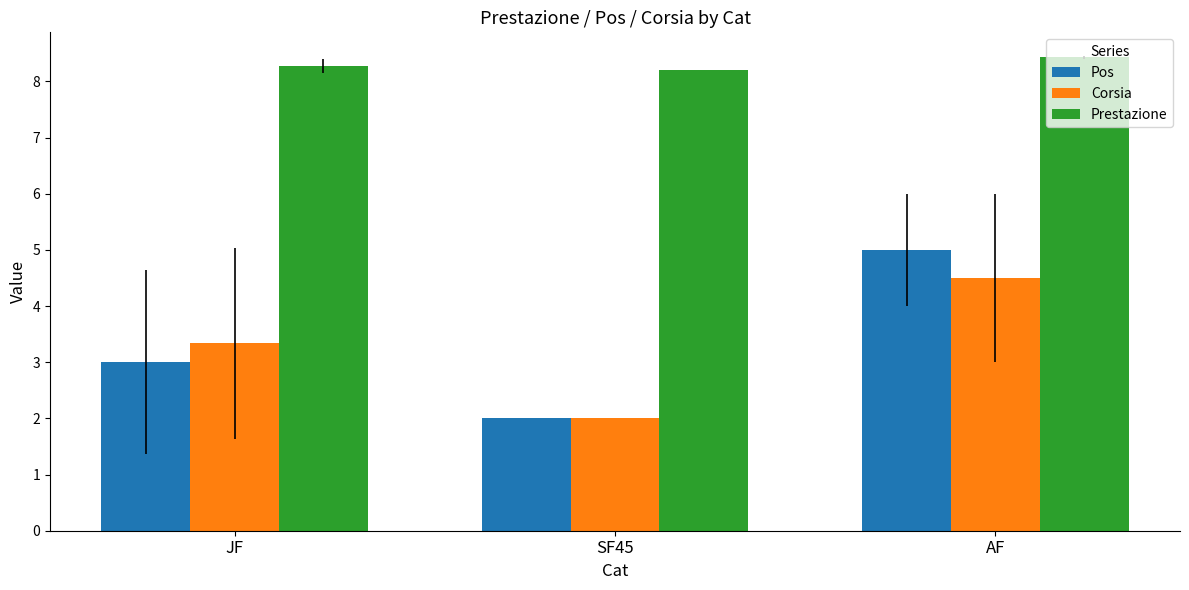

What is the value of the Pos bar at the 2nd from the left?

2.0